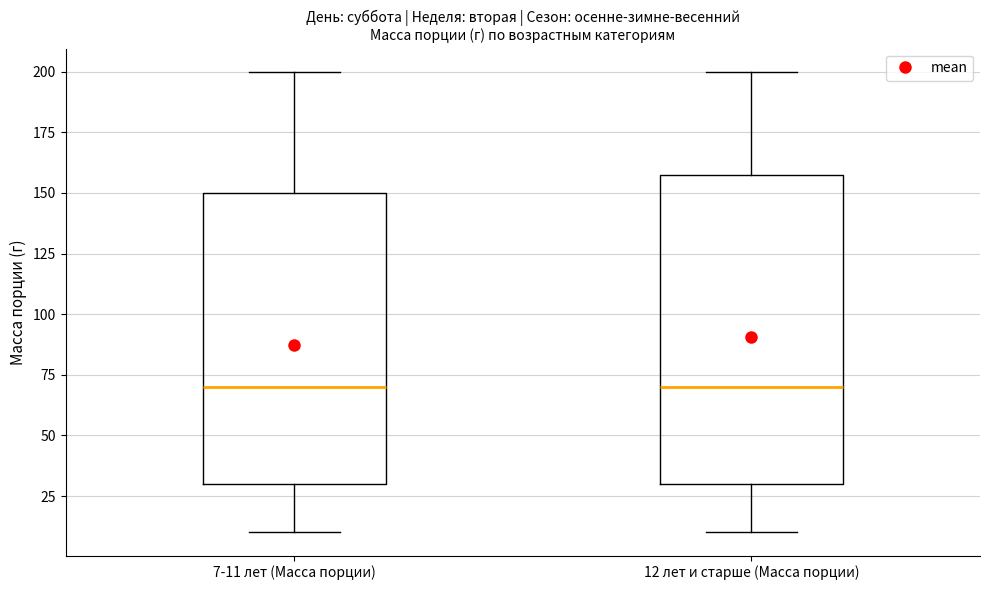

Reading left to right, transcribe this box plot: for each box, give where its median line is, the range the box spans, and where its two whiskers end, as read against the y-axis. The values are not printed on the chart, so give them approximately, as read against the axis.

7-11 лет (Масса порции): median 70, box 30 to 150, whiskers 10 to 200
12 лет и старше (Масса порции): median 70, box 30 to 160, whiskers 10 to 200